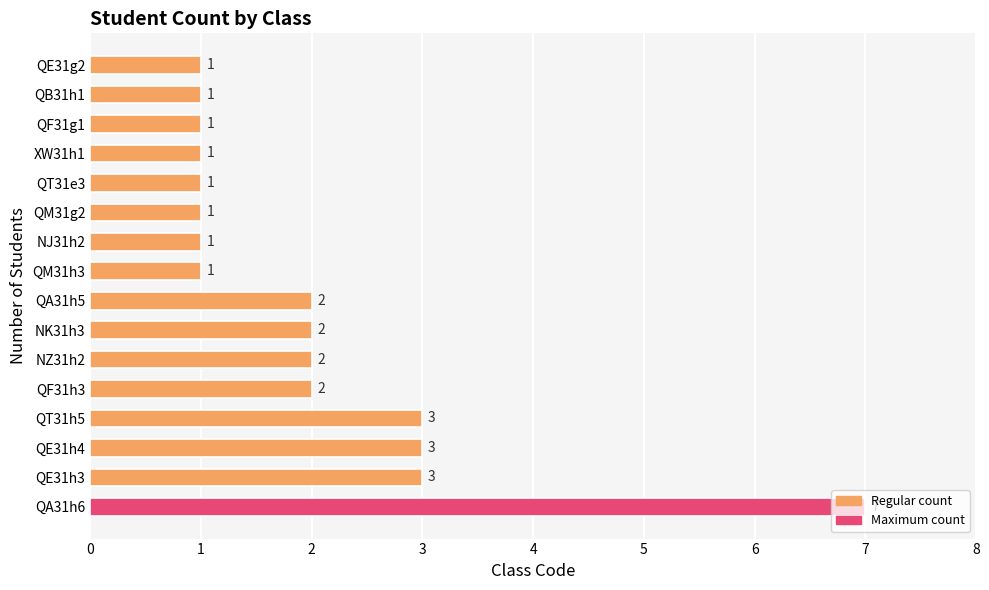

Does the chart contain stacked bars?

No